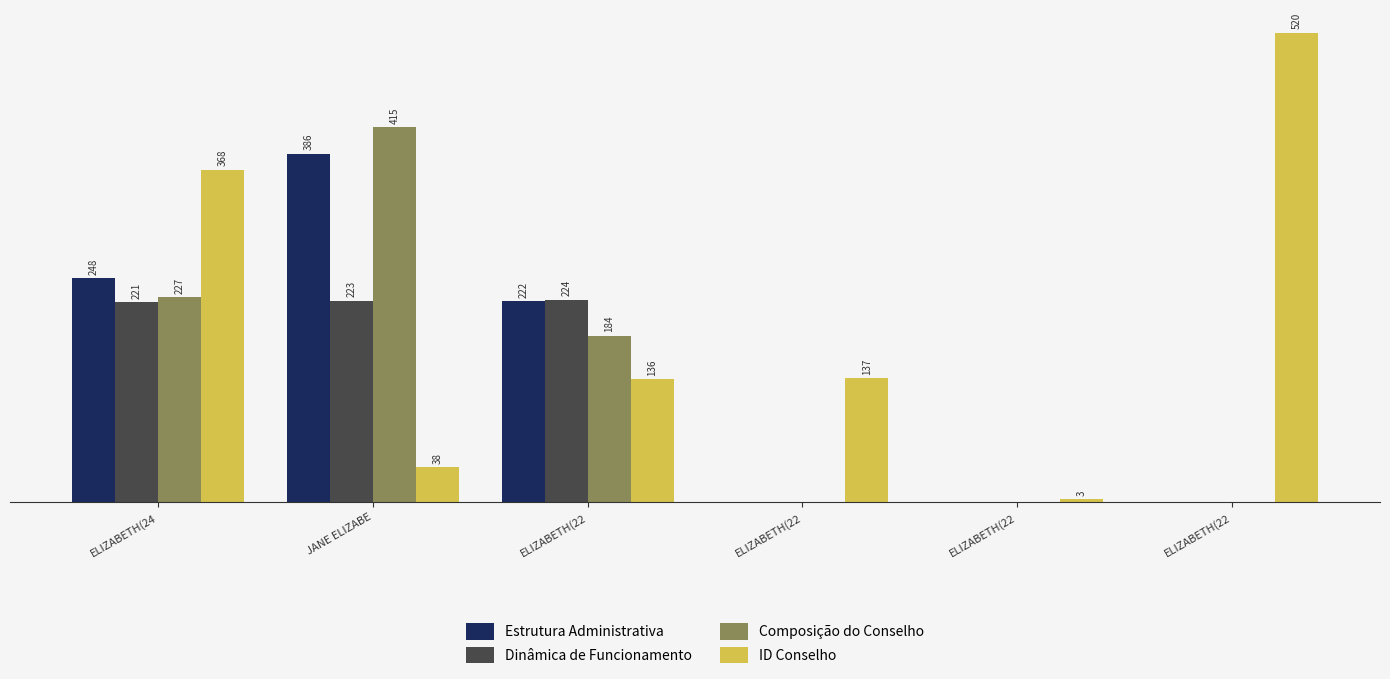

Rank the categories by Dinâmica de Funcionamento value from highest to lowest.

ELIZABETH(22, JANE ELIZABE, ELIZABETH(24